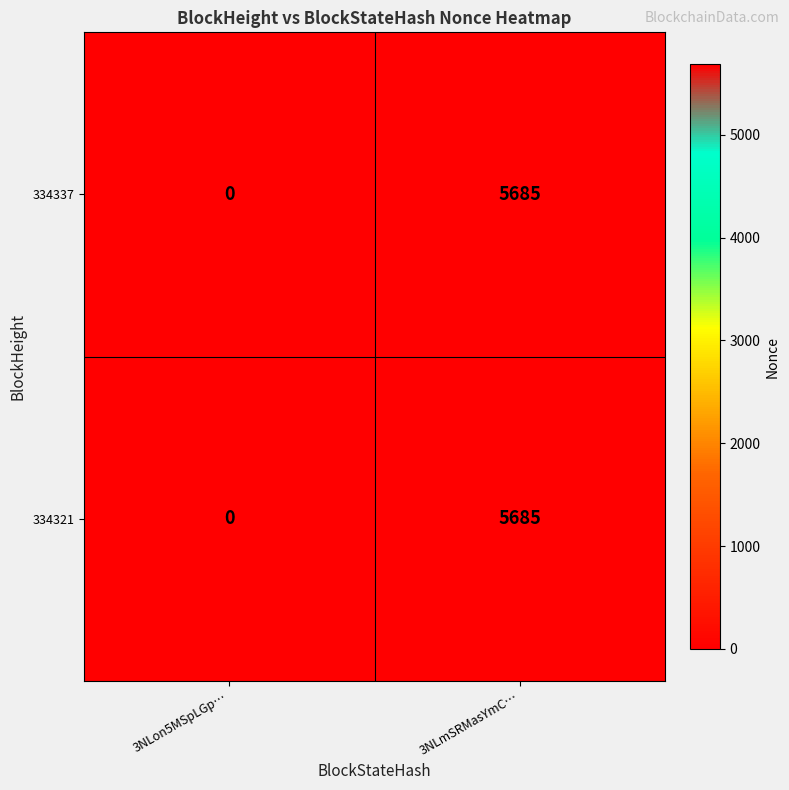

How many positive values does the 334321 series have?

1